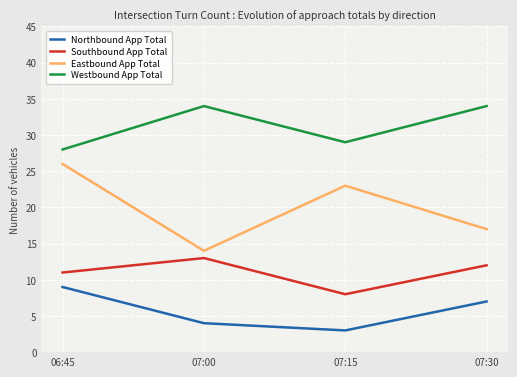

What is the difference between the maximum and minimum values in the Southbound App Total series?

5